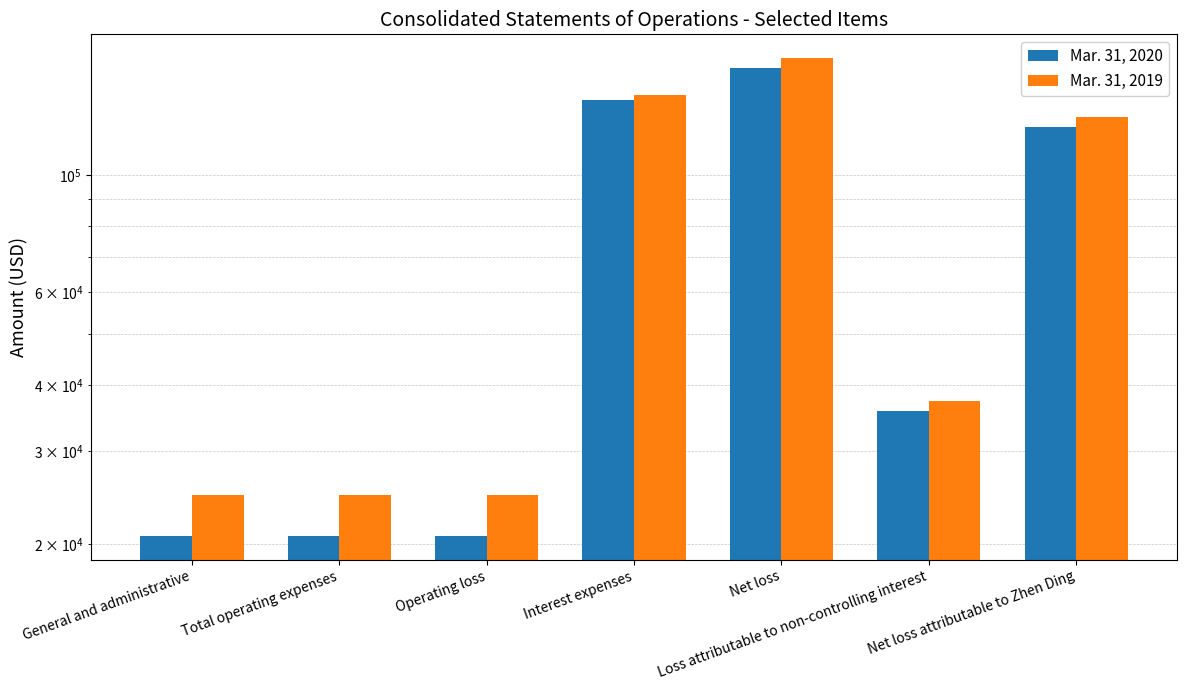

Reading left to right, list all the values displayed in this chart.

Mar. 31, 2020: General and administrative=20748	Total operating expenses=20748	Operating loss=20748	Interest expenses=138358	Net loss=159102	Loss attributable to non-controlling interest=35762	Net loss attributable to Zhen Ding=123340
Mar. 31, 2019: General and administrative=24807	Total operating expenses=24807	Operating loss=24807	Interest expenses=141333	Net loss=166140	Loss attributable to non-controlling interest=37366	Net loss attributable to Zhen Ding=128774